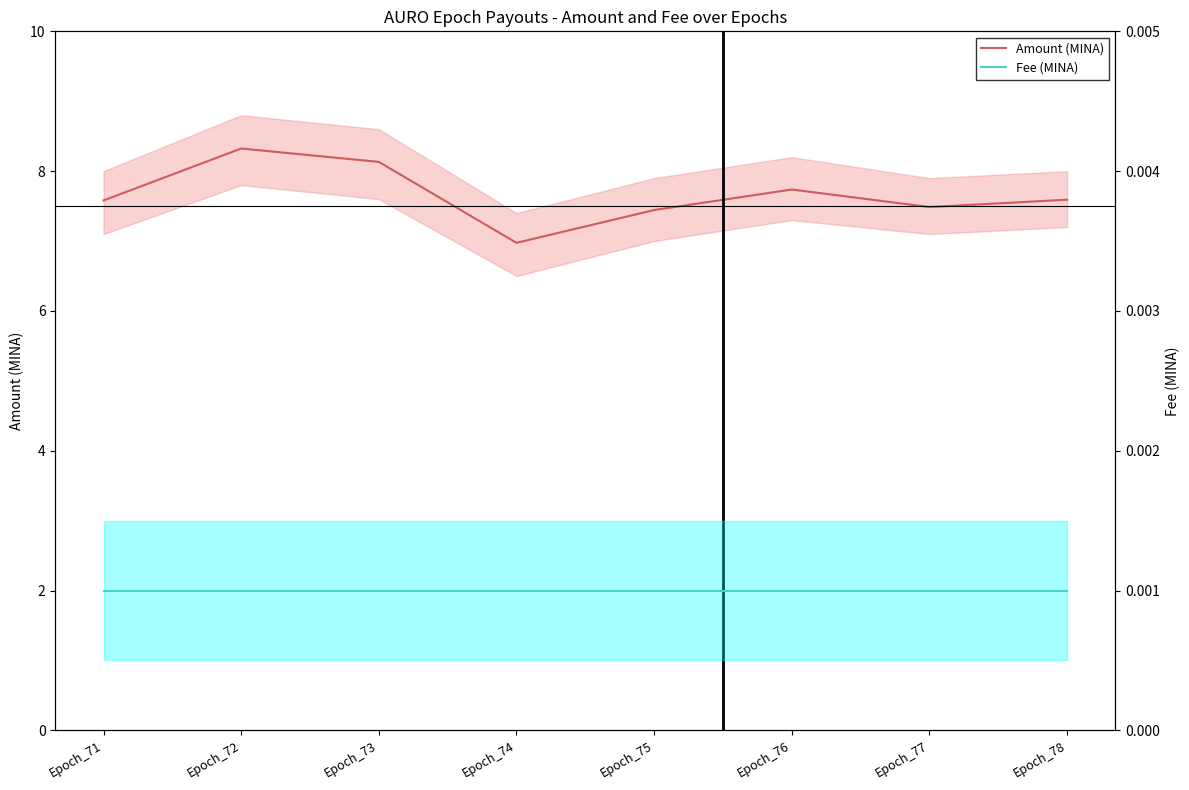

Which series changed the most between Epoch_75 and Epoch_78?

Amount (MINA)